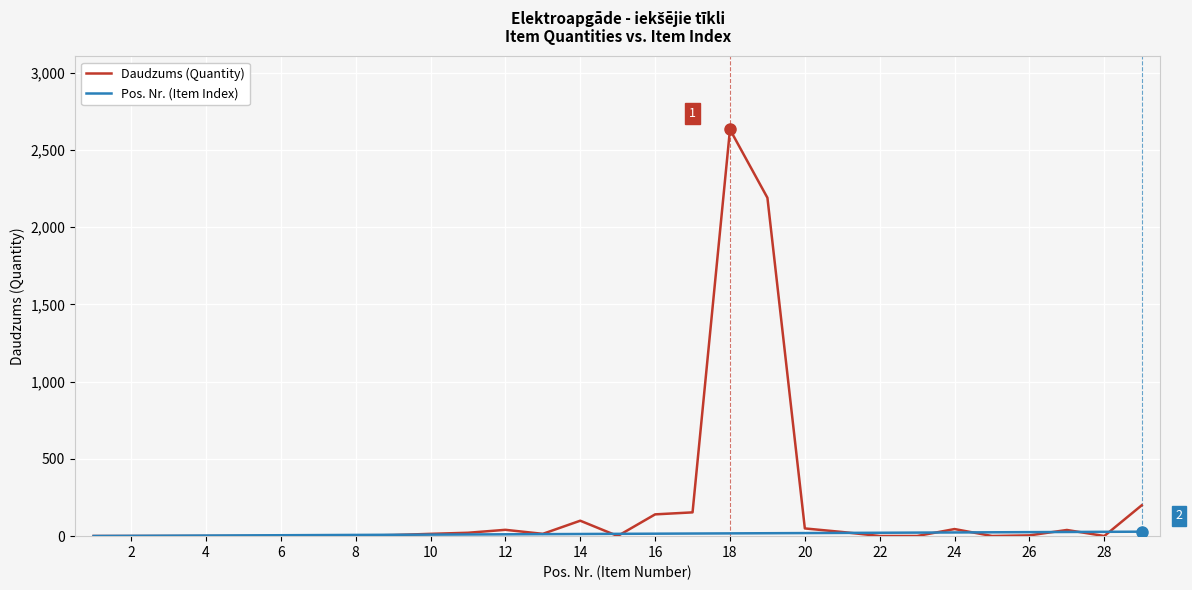

What is the greatest value displayed?

2632